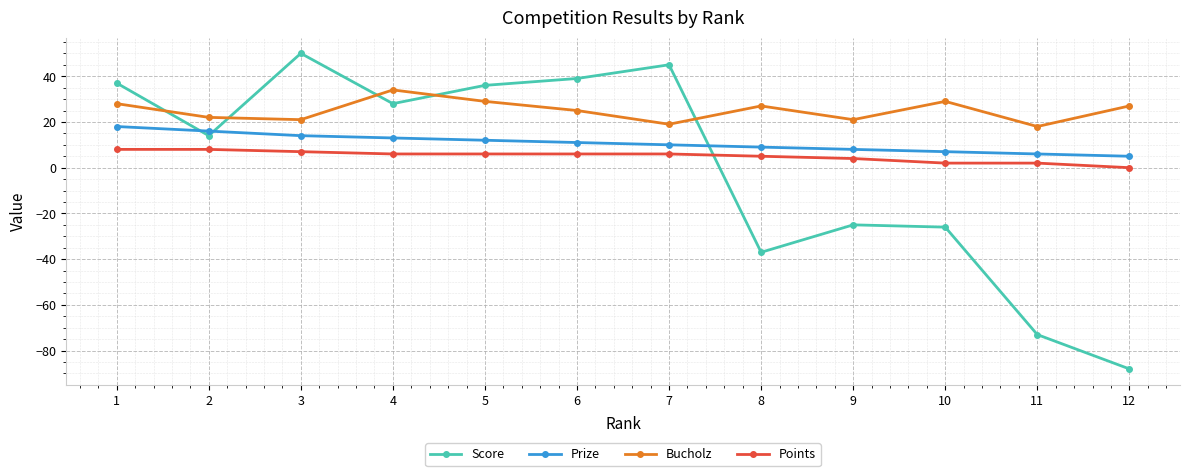

Reading left to right, what are all the values shown in this chart?

Score: 1=37	2=14	3=50	4=28	5=36	6=39	7=45	8=-37	9=-25	10=-26	11=-73	12=-88
Prize: 1=18	2=16	3=14	4=13	5=12	6=11	7=10	8=9	9=8	10=7	11=6	12=5
Bucholz: 1=28	2=22	3=21	4=34	5=29	6=25	7=19	8=27	9=21	10=29	11=18	12=27
Points: 1=8	2=8	3=7	4=6	5=6	6=6	7=6	8=5	9=4	10=2	11=2	12=0